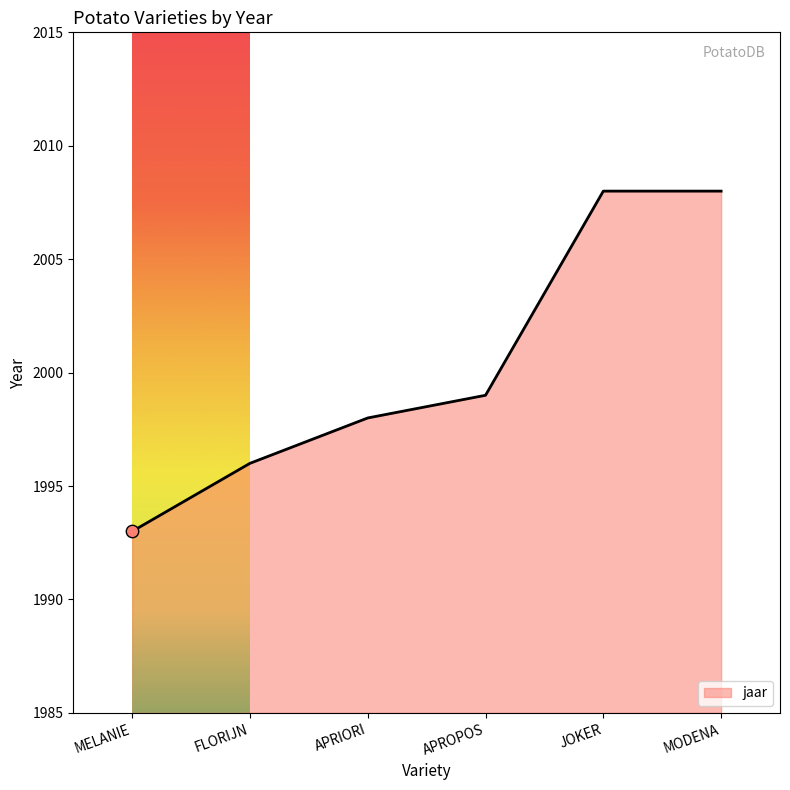

Between MELANIE and JOKER, which is larger?

JOKER